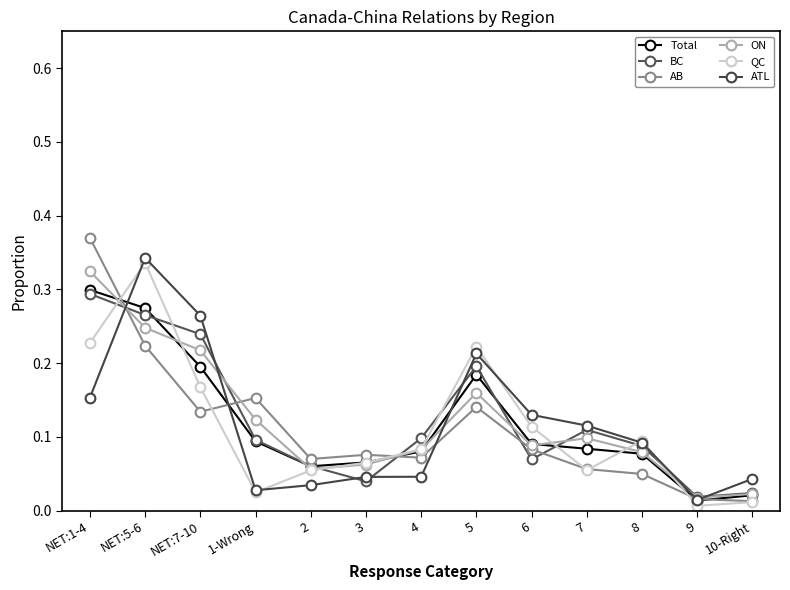

The value of ATL at 10-Right is 0.1. True or false?

False